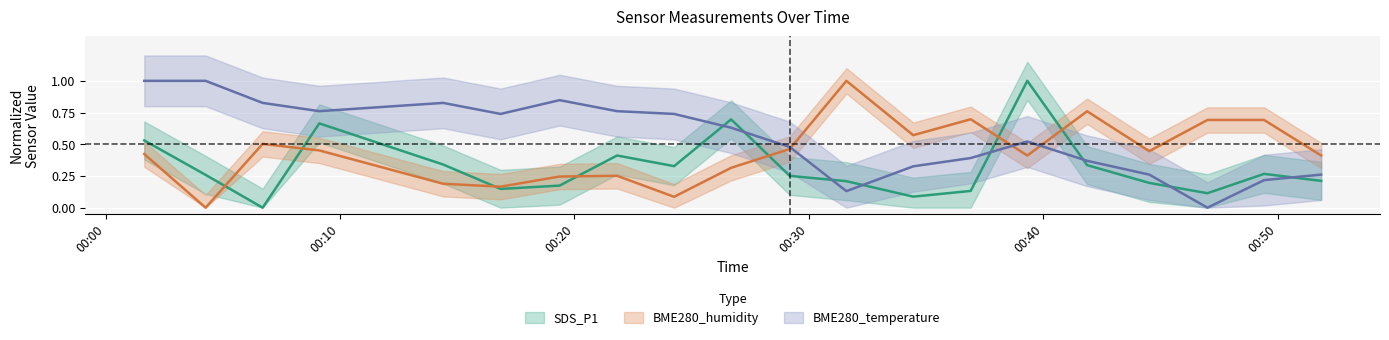

Is it true that BME280_humidity equals 0.2 at 2023/02/16 00:16:51?

False